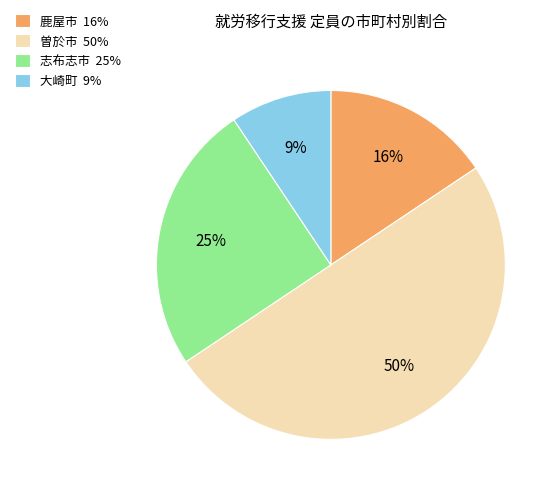

Rank the categories by value from lowest to highest.

大崎町 9%, 鹿屋市 16%, 志布志市 25%, 曽於市 50%